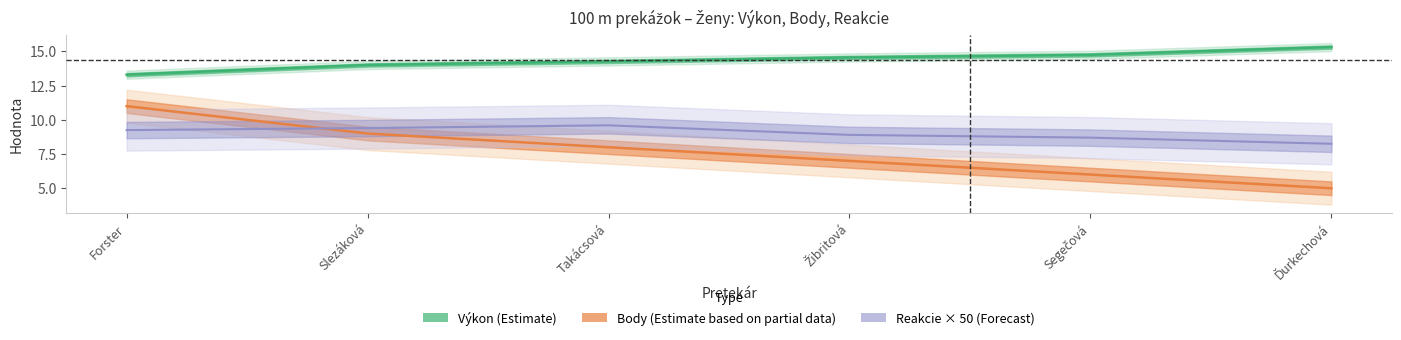

Where is Výkon nearest to the value 14?

Slezáková